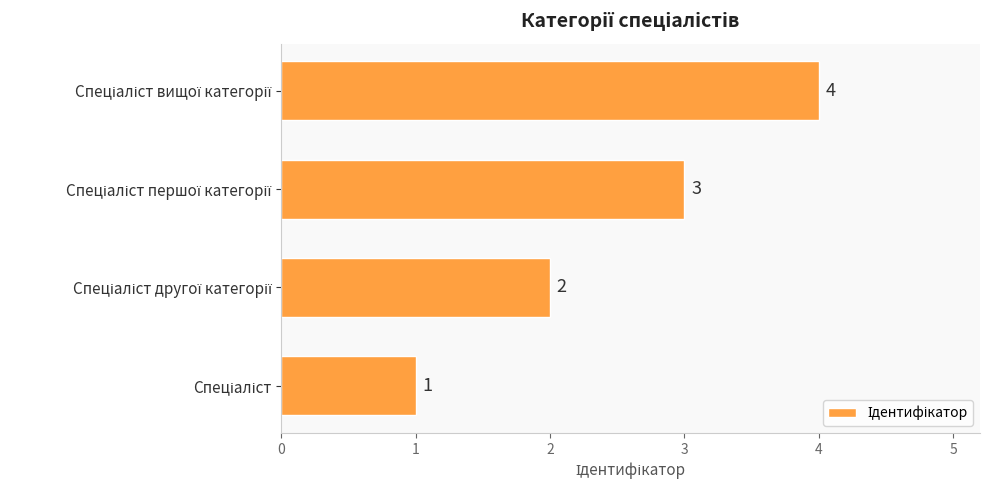

What is the maximum value shown in the chart?

4